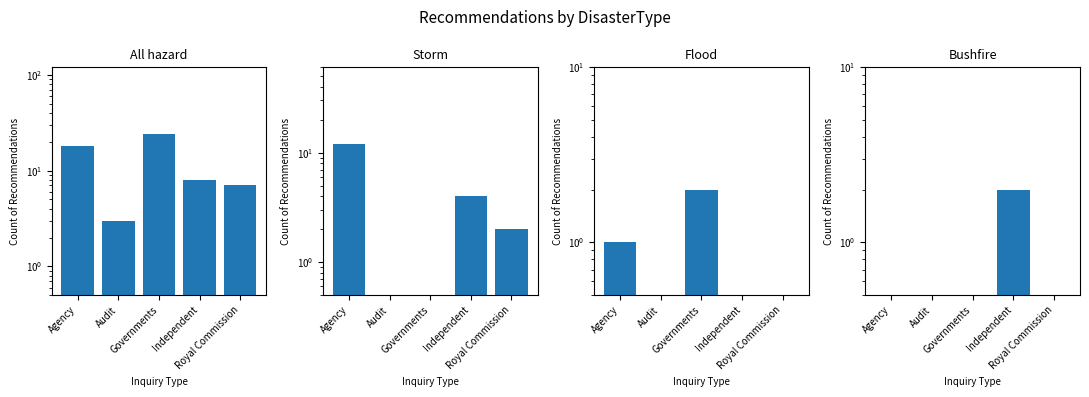

At how many categories does at least one series exceed 21?

1